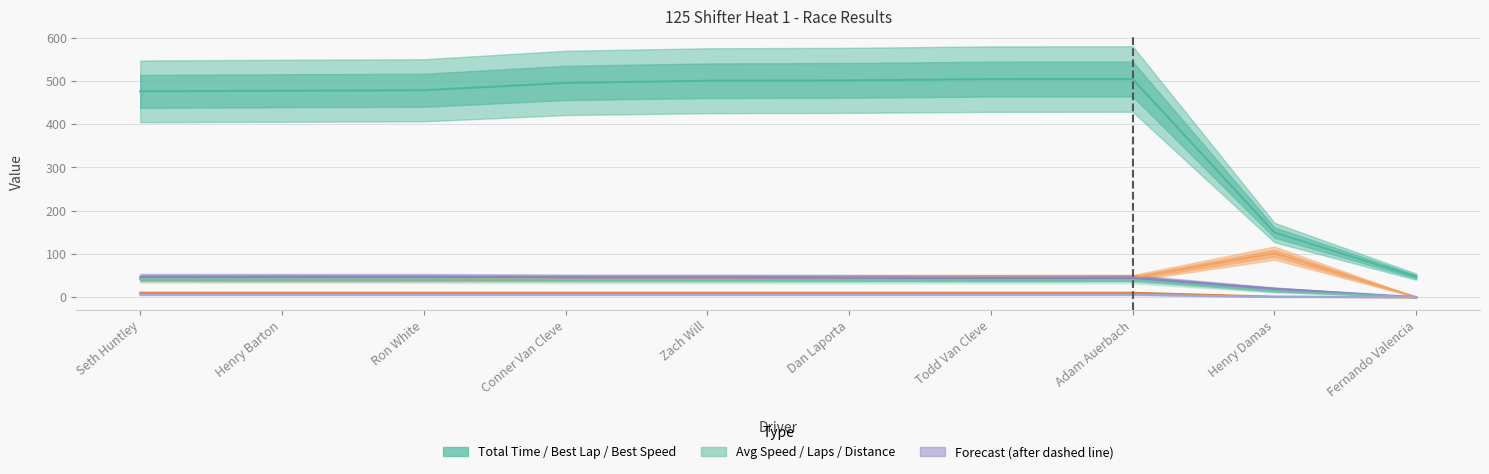

How many data points in Average Speed are less than 39?

2